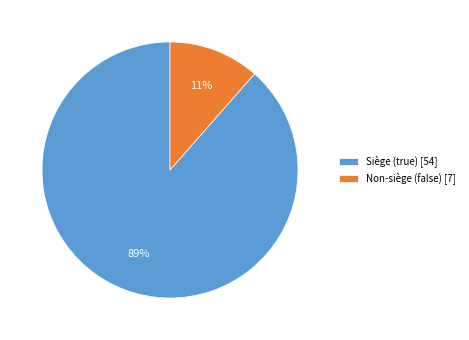

Is the sum of Non-siège (false) [7] and Siège (true) [54] greater than half?

Yes